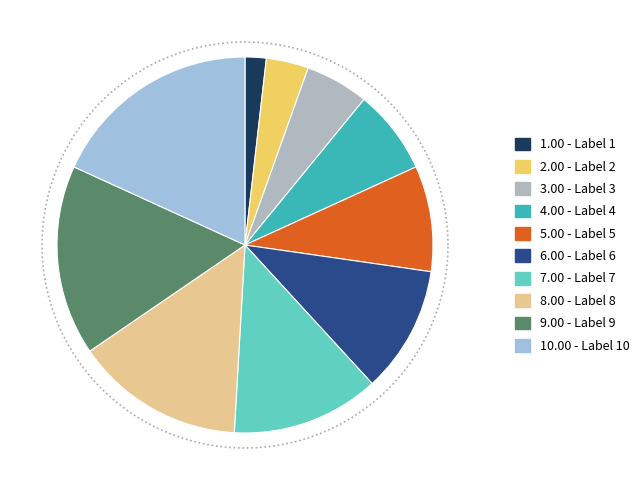

Combined, what portion of the pie is 1 and 7?

14.5%